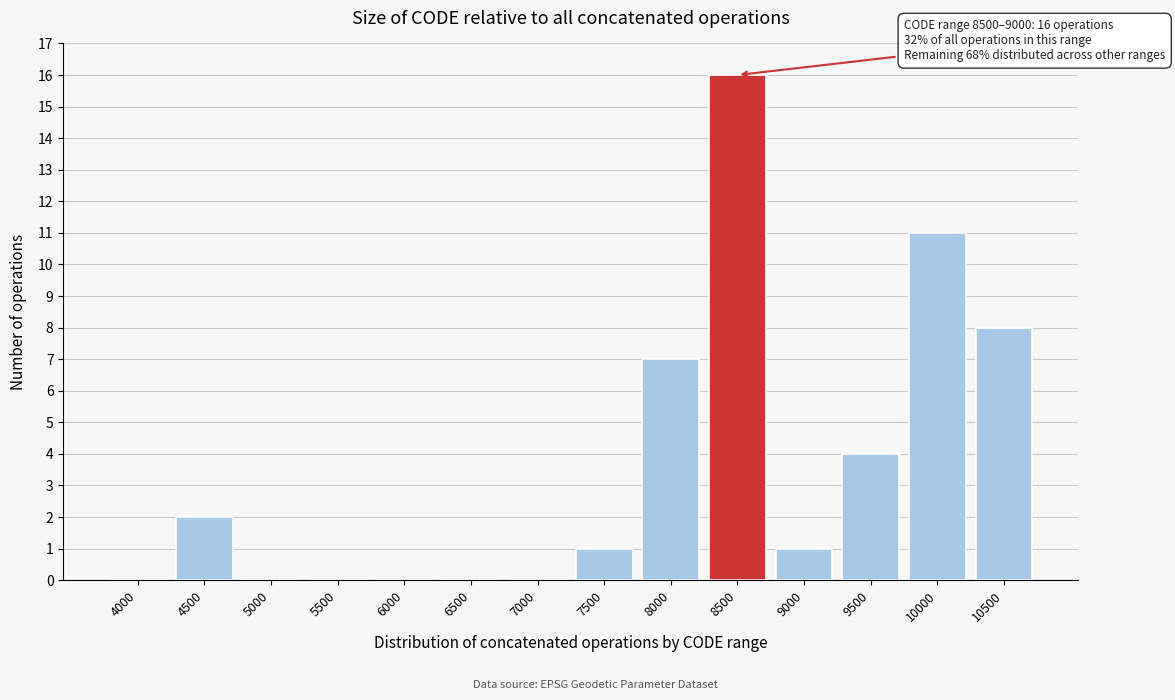

Reading left to right, extract all data points from this chart.

4000=0	4500=2	5000=0	5500=0	6000=0	6500=0	7000=0	7500=1	8000=7	8500=16	9000=1	9500=4	10000=11	10500=8